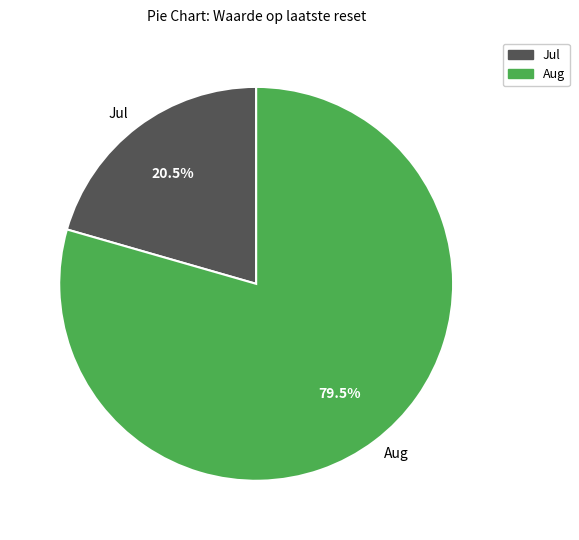

How many segments does this pie chart have?

2